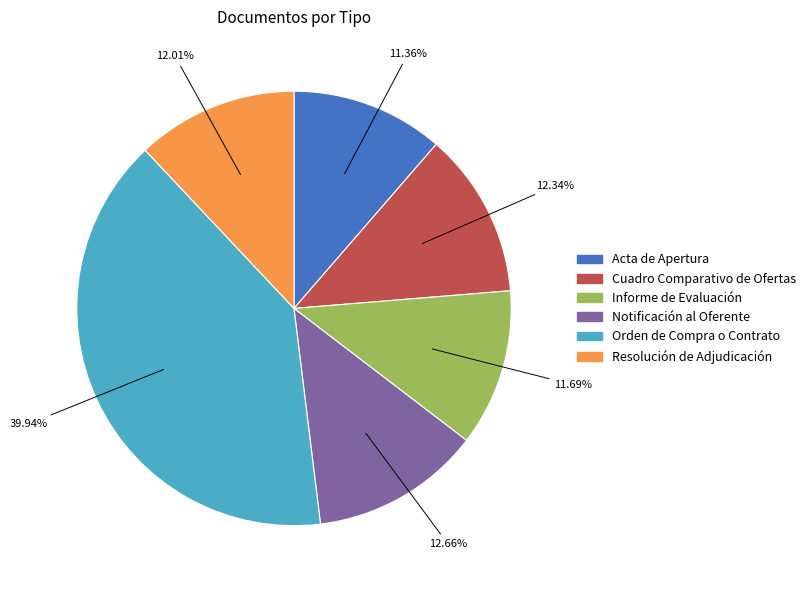

Which slice is the largest?

Orden de Compra o Contrato